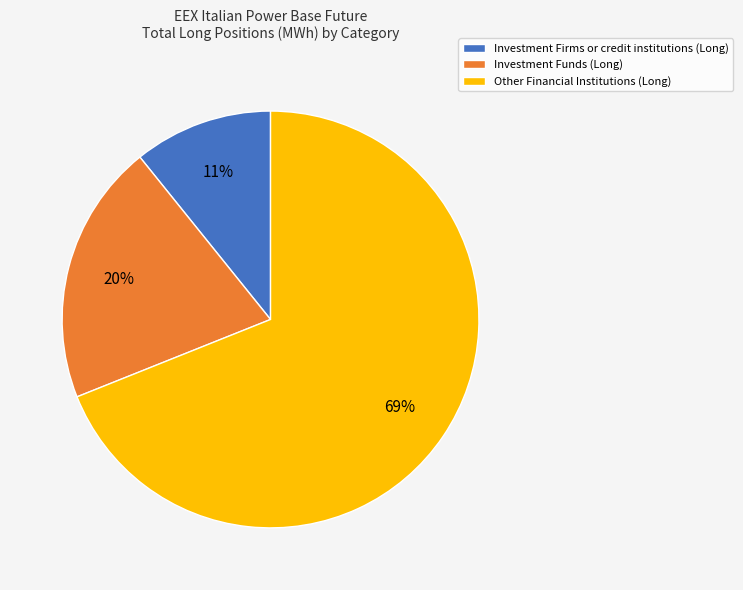

Is the sum of Other Financial Institutions (Long) and Investment Firms or credit institutions (Long) greater than half?

Yes